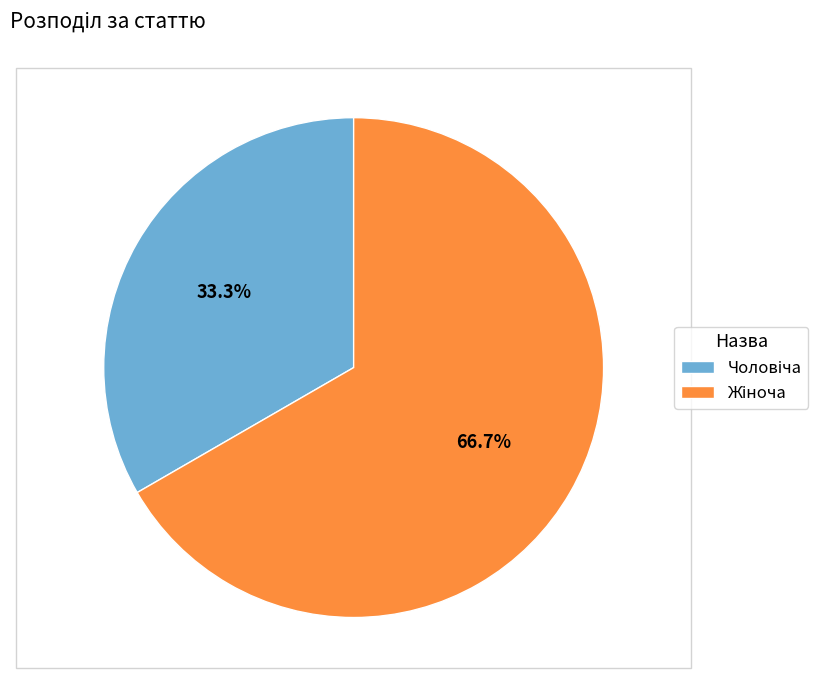

Count the number of slices in the pie.

2